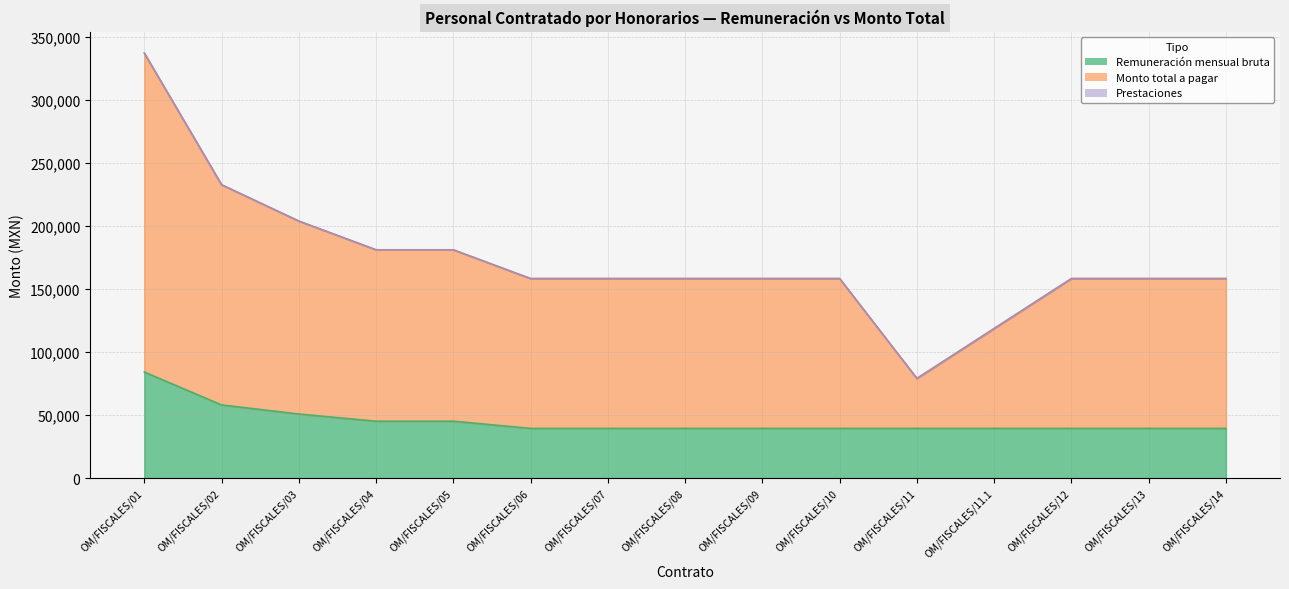

Which series changed the most between OM/FISCALES/06 and OM/FISCALES/09?

Remuneración mensual bruta